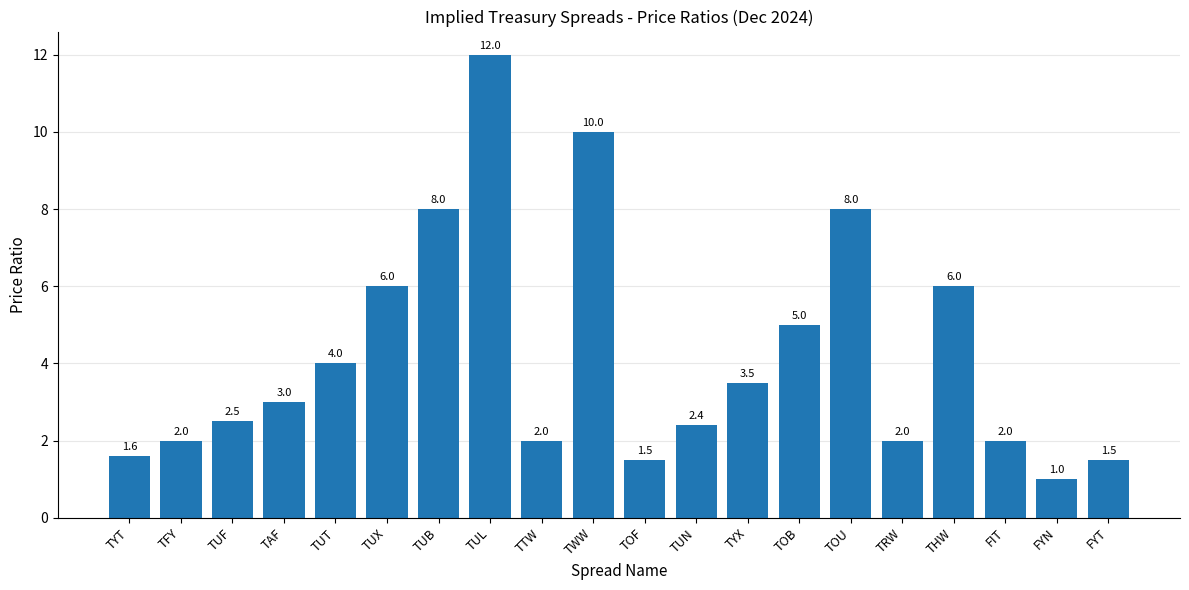

What value does the data have at TUX?

6.0